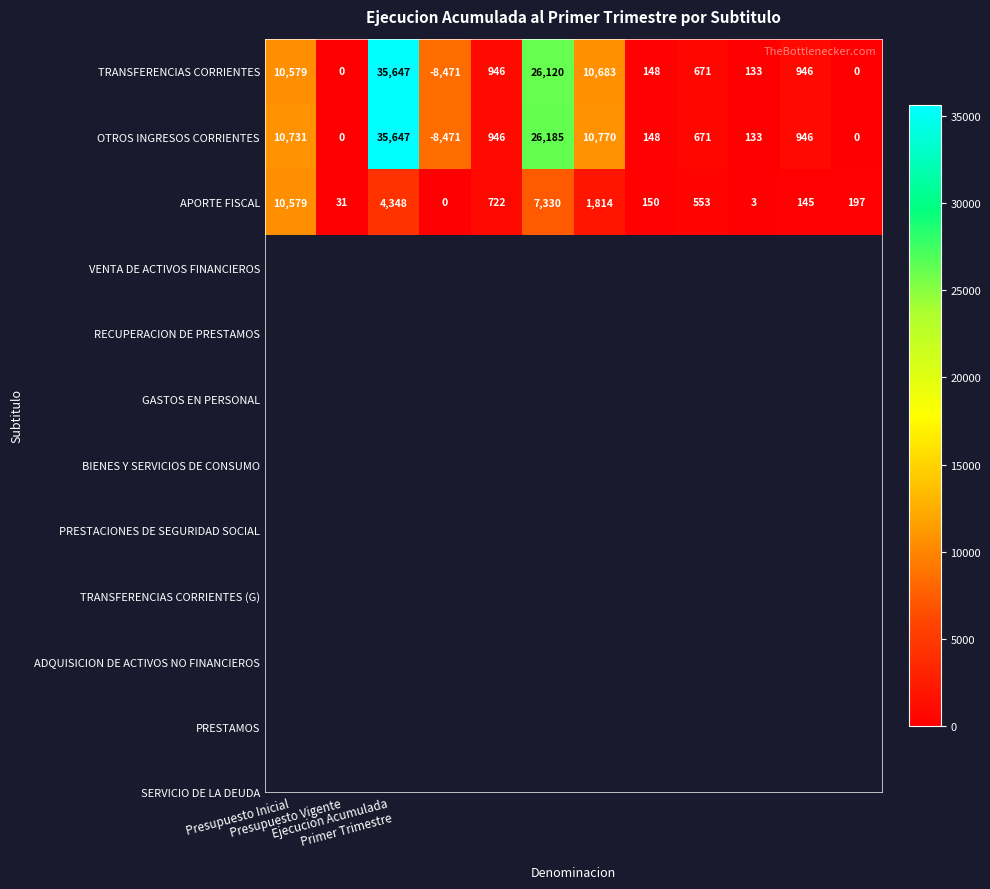

What is the maximum value shown in the chart?

35647